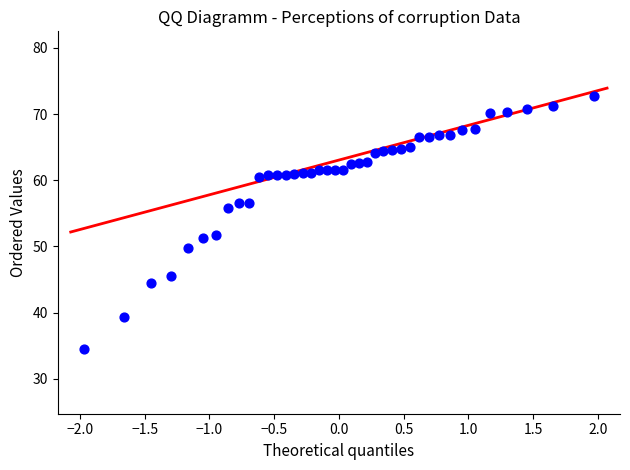

What is the range of X values (max minus min)?

3.9